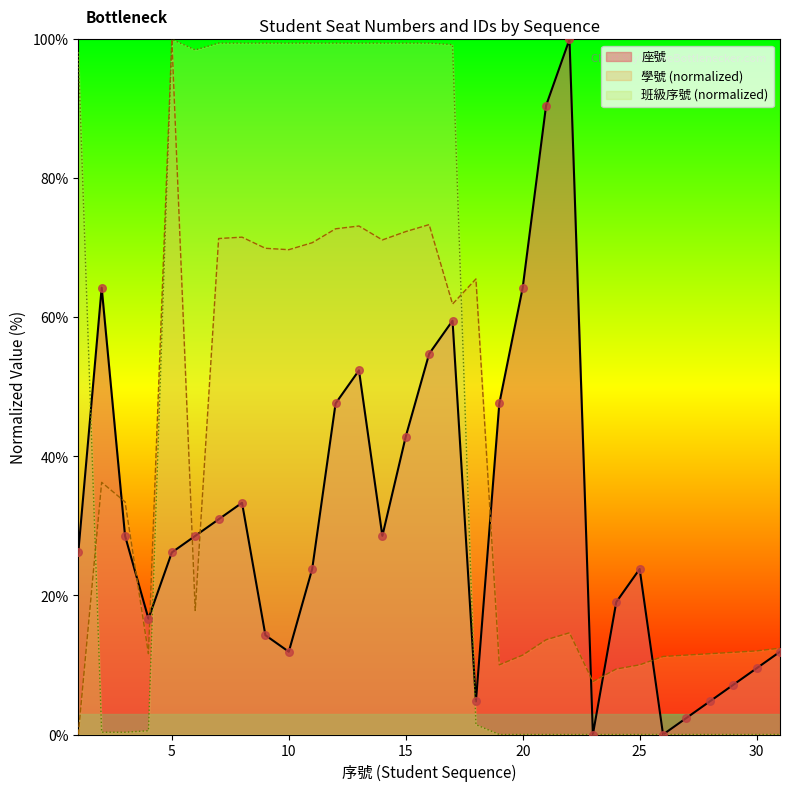

At which category is the sum across all series the highest?

16